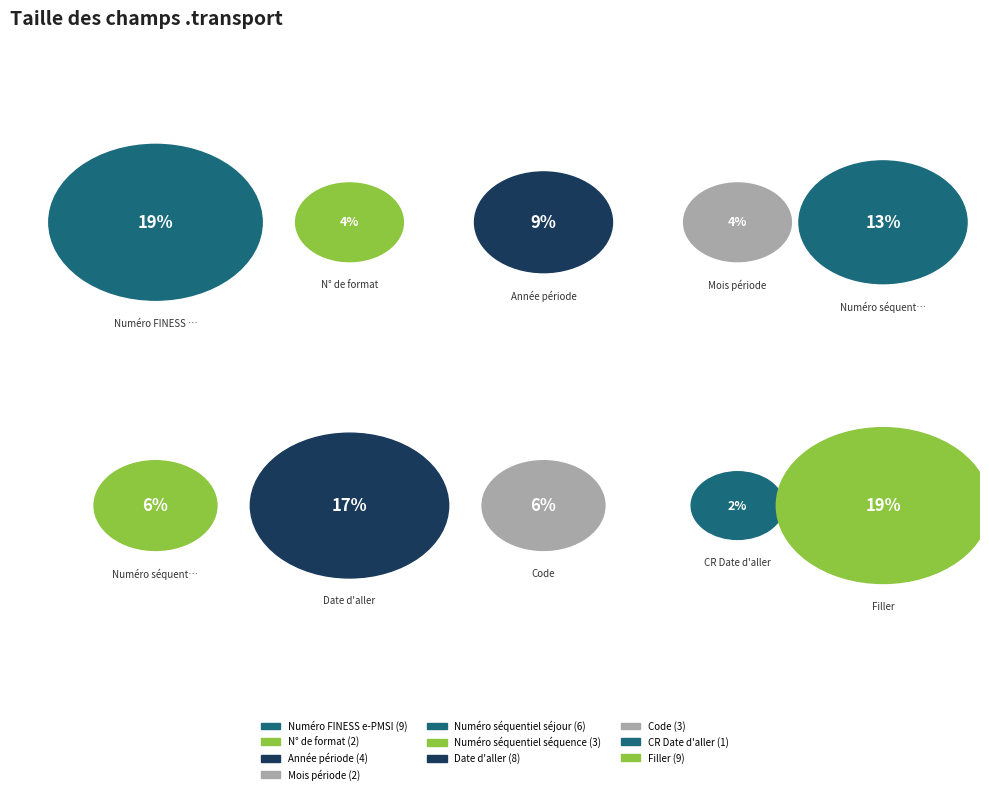

How much of the chart is everything except Numéro FINESS e-PMSI?

80.9%